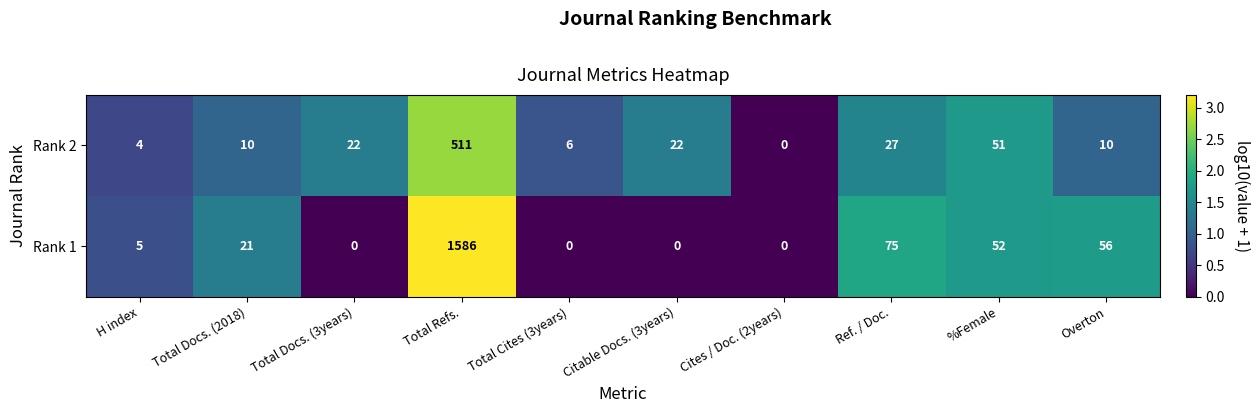

Reading left to right, extract all data points from this chart.

Rank 2: 4	10	22	511	6	22	0	27	51	10
Rank 1: 5	21	0	1586	0	0	0	75	52	56